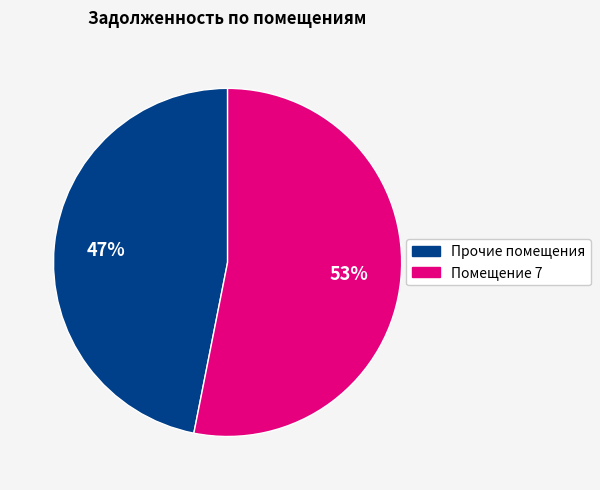

To the nearest percent, what is the difference between the largest and smallest slice percentages?

6%